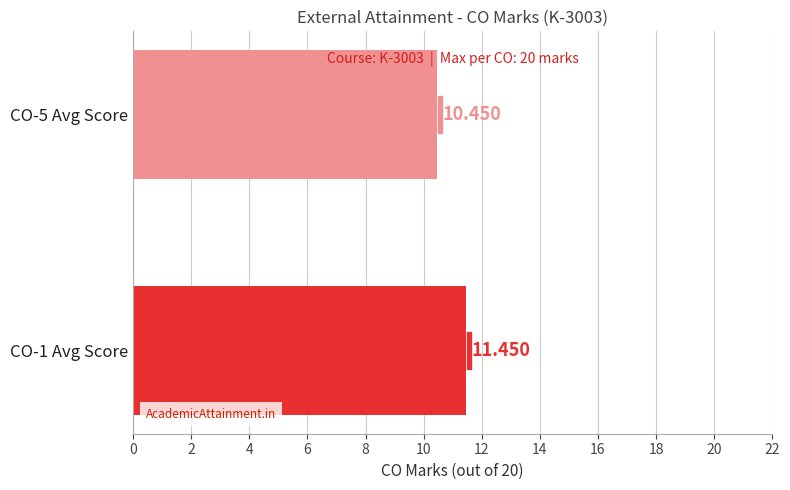

True or false: CO-2 Marks has a value of 8 at ASHISH SHARMA.

False